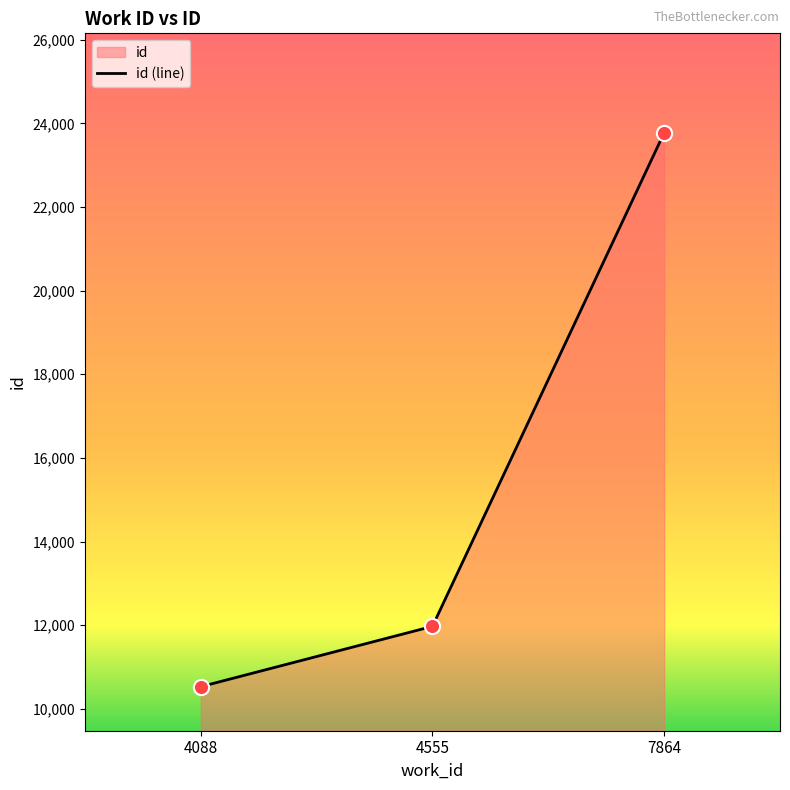

Approximately how many times larger is the value at 7864 compared to 4555?

2.0